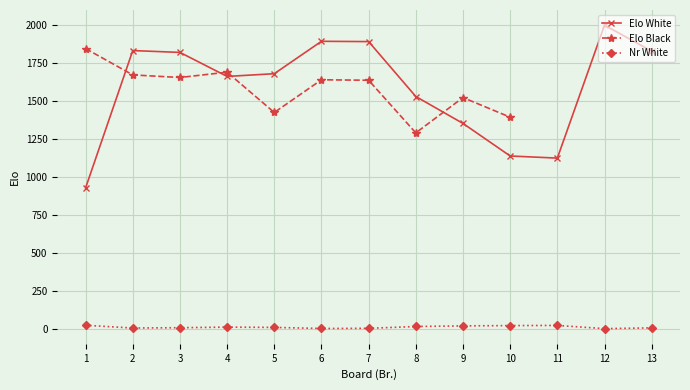

Which category has the highest value across all series?

12